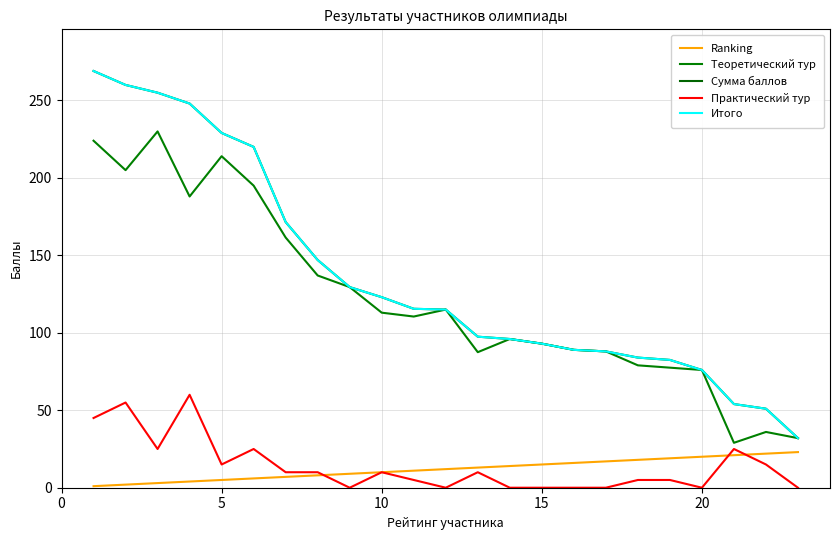

Does the chart display data point markers on the line(s)?

No